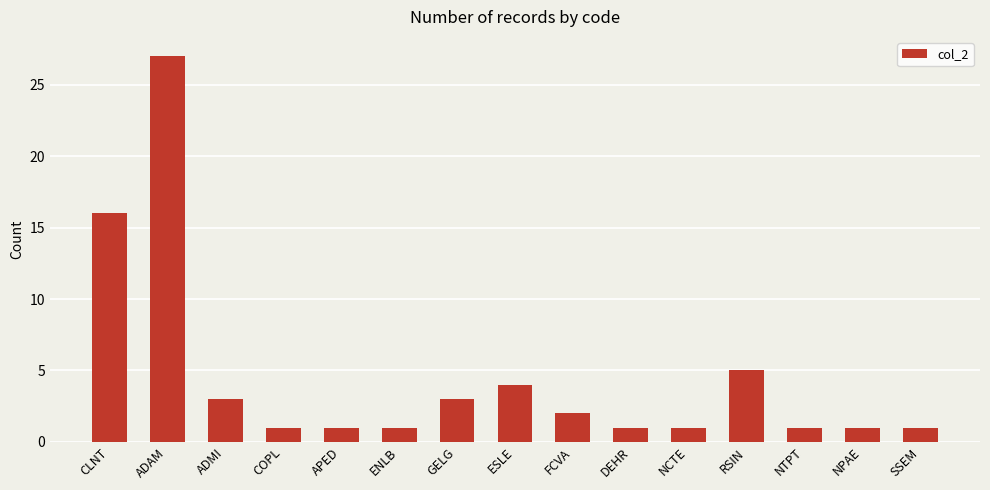

What is the change in value from ESLE to FCVA?

-2